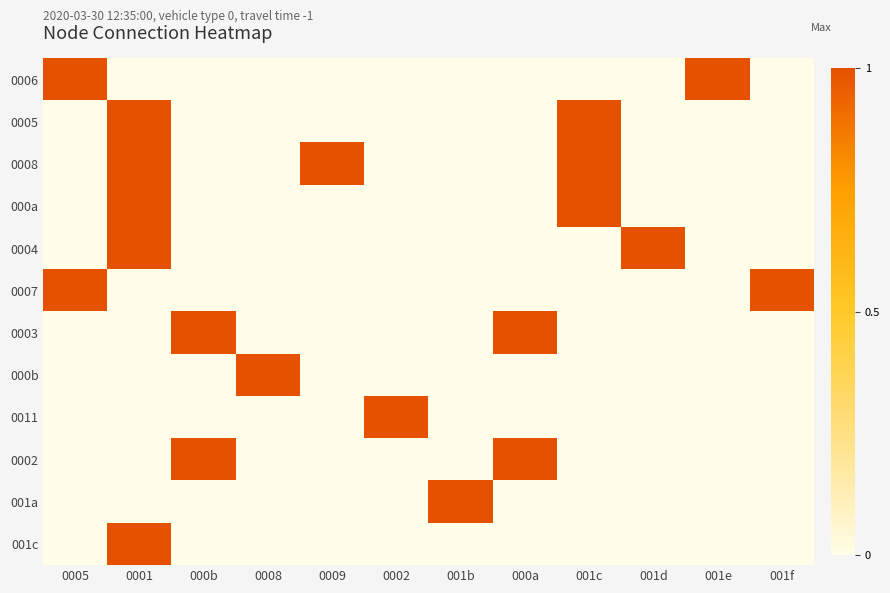

Reading left to right, list all the values displayed in this chart.

0006: 0005=1	0001=0	000b=0	0008=0	0009=0	0002=0	001b=0	000a=0	001c=0	001d=0	001e=1	001f=0
0005: 0005=0	0001=1	000b=0	0008=0	0009=0	0002=0	001b=0	000a=0	001c=1	001d=0	001e=0	001f=0
0008: 0005=0	0001=1	000b=0	0008=0	0009=1	0002=0	001b=0	000a=0	001c=1	001d=0	001e=0	001f=0
000a: 0005=0	0001=1	000b=0	0008=0	0009=0	0002=0	001b=0	000a=0	001c=1	001d=0	001e=0	001f=0
0004: 0005=0	0001=1	000b=0	0008=0	0009=0	0002=0	001b=0	000a=0	001c=0	001d=1	001e=0	001f=0
0007: 0005=1	0001=0	000b=0	0008=0	0009=0	0002=0	001b=0	000a=0	001c=0	001d=0	001e=0	001f=1
0003: 0005=0	0001=0	000b=1	0008=0	0009=0	0002=0	001b=0	000a=1	001c=0	001d=0	001e=0	001f=0
000b: 0005=0	0001=0	000b=0	0008=1	0009=0	0002=0	001b=0	000a=0	001c=0	001d=0	001e=0	001f=0
0011: 0005=0	0001=0	000b=0	0008=0	0009=0	0002=1	001b=0	000a=0	001c=0	001d=0	001e=0	001f=0
0002: 0005=0	0001=0	000b=1	0008=0	0009=0	0002=0	001b=0	000a=1	001c=0	001d=0	001e=0	001f=0
001a: 0005=0	0001=0	000b=0	0008=0	0009=0	0002=0	001b=1	000a=0	001c=0	001d=0	001e=0	001f=0
001c: 0005=0	0001=1	000b=0	0008=0	0009=0	0002=0	001b=0	000a=0	001c=0	001d=0	001e=0	001f=0